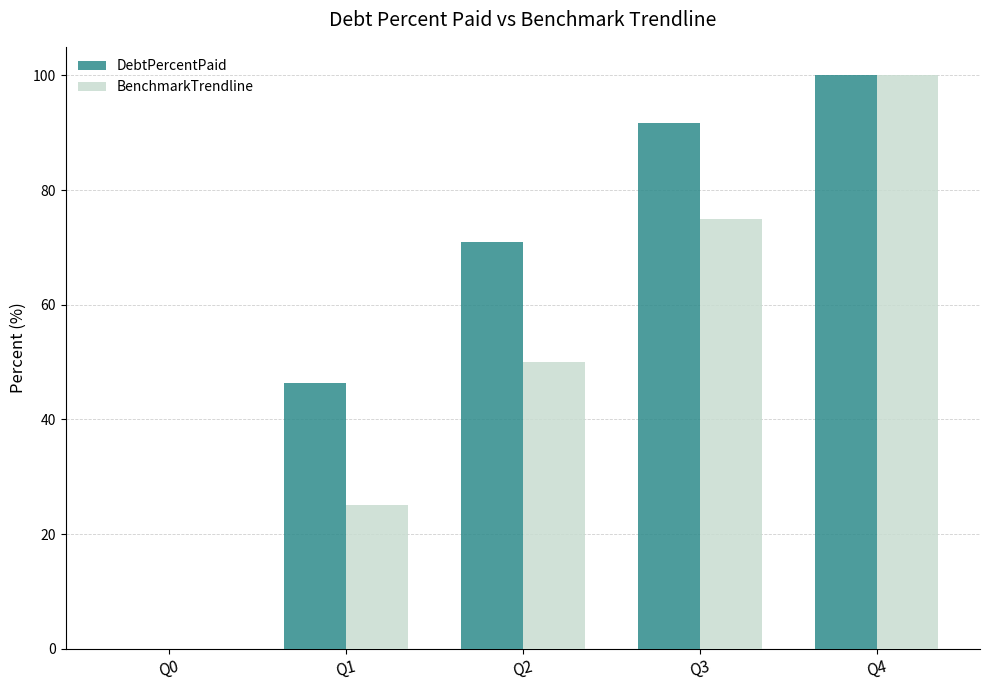

How many positive values does the BenchmarkTrendline series have?

4